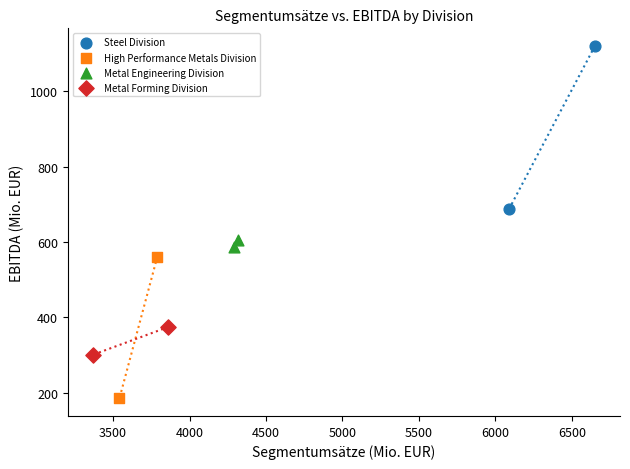

Which series has the widest spread of Y values?

Steel Division